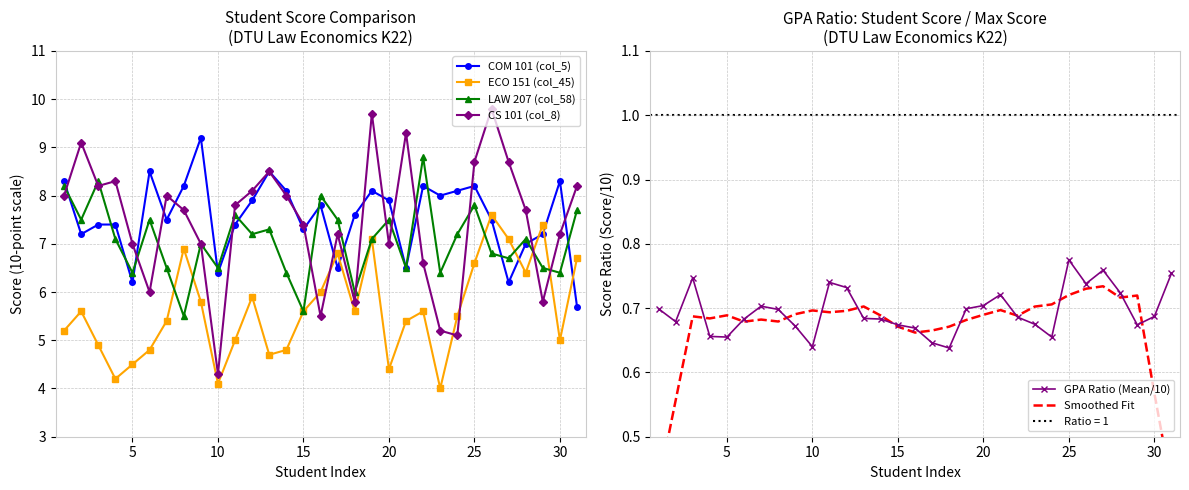

The COM 101 (col_5) series shows 8.3 at 30. True or false?

True